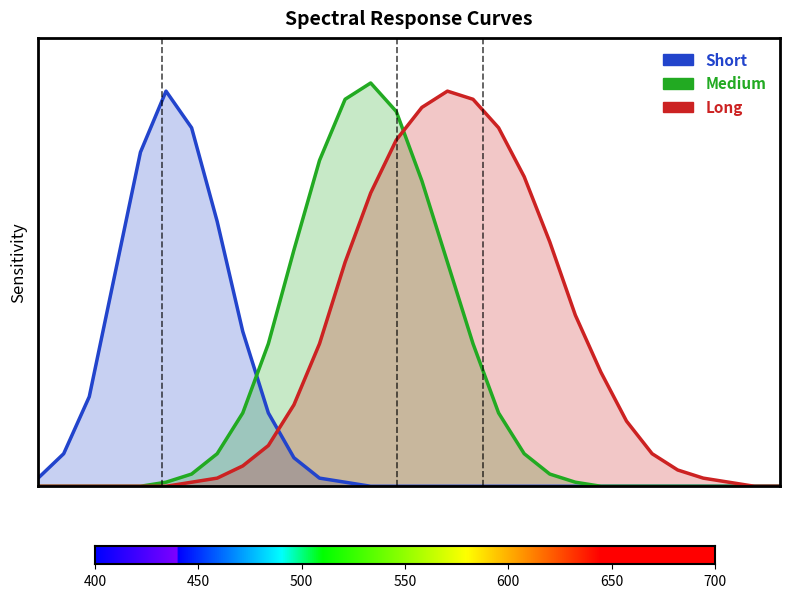

True or false: Long (Red) has a value of 0.3 at 29.

False